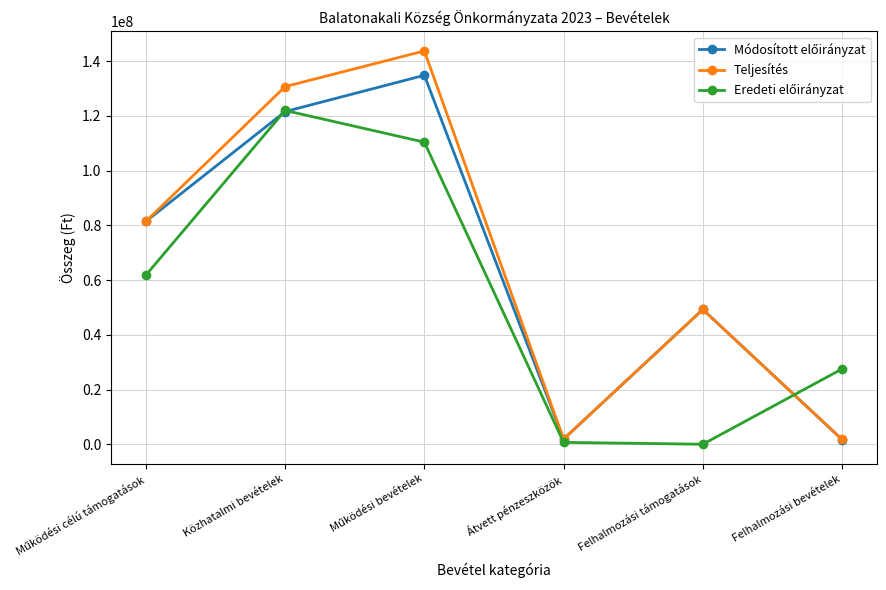

What is the spread (max minus min) of values at Felhalmozási támogatások?

49248541